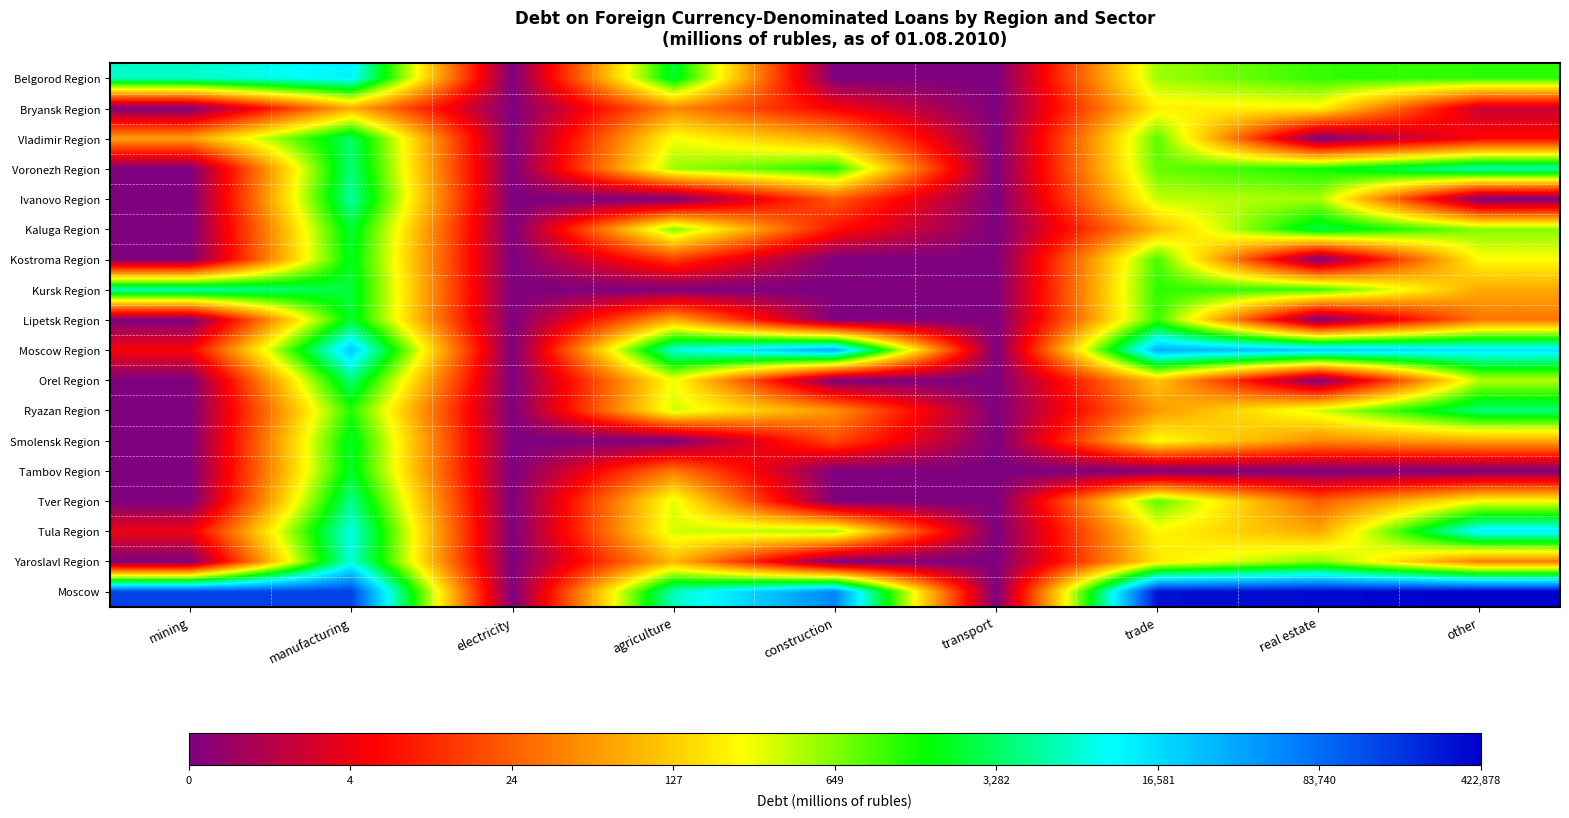

Which series has the widest spread of values?

Moscow